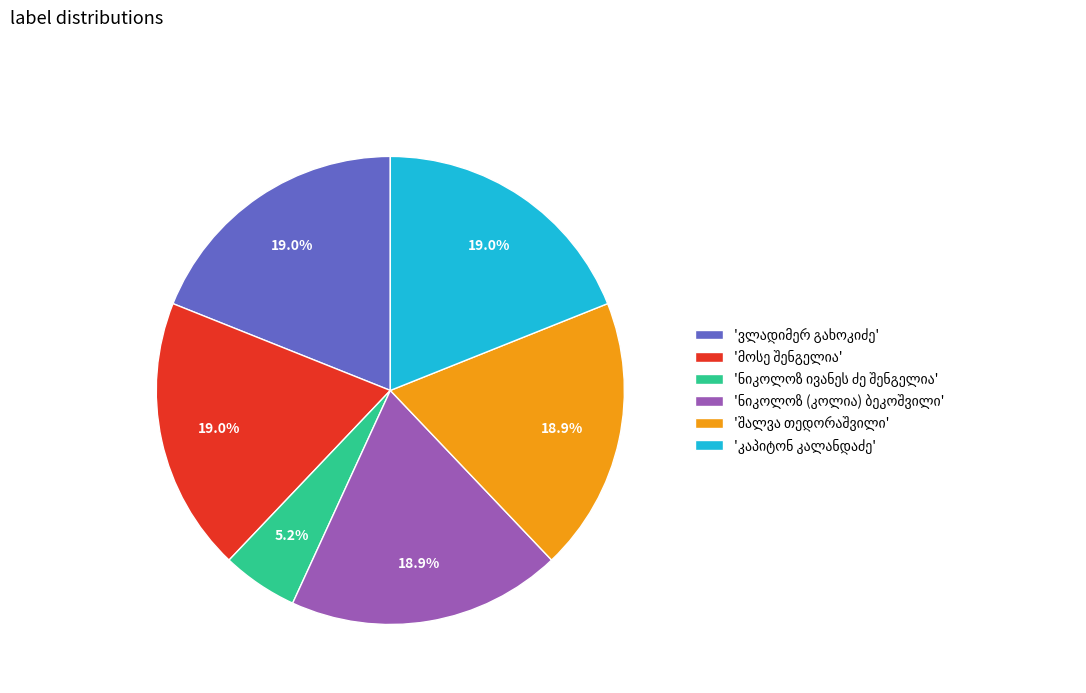

How many segments does this pie chart have?

6